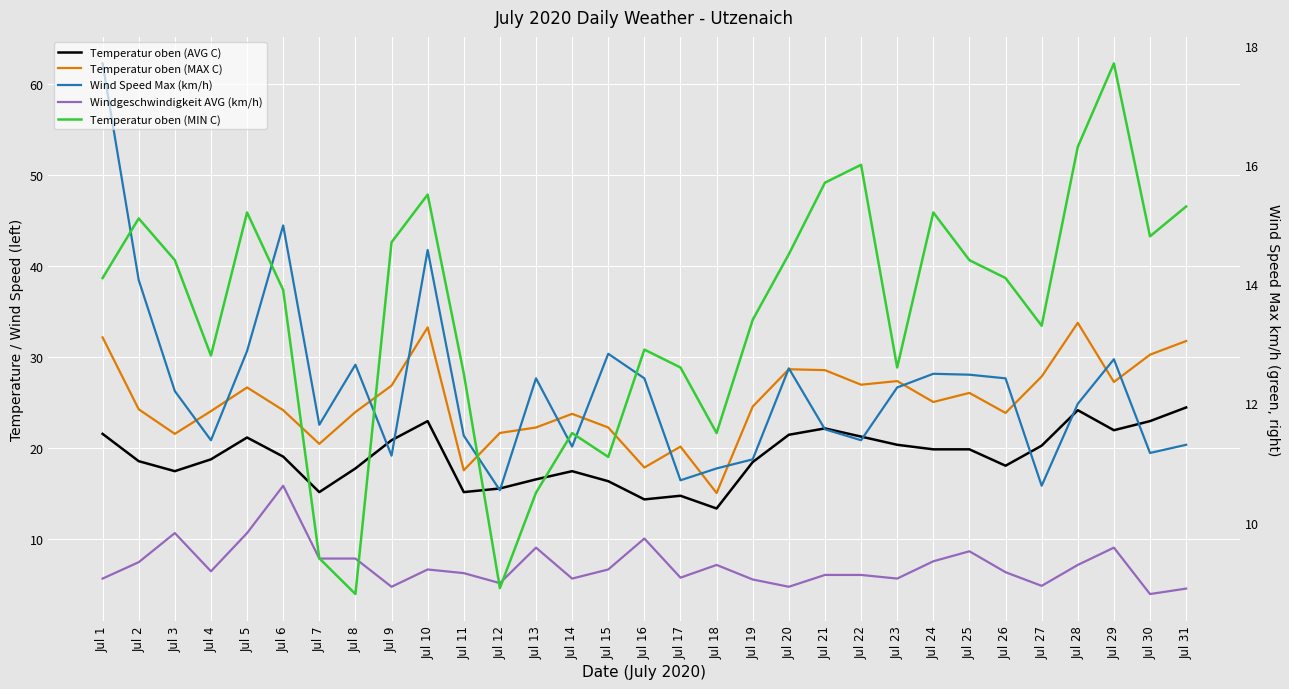

What is the value of the Temperatur oben (AVG C) point at the 8th from the left?

17.8